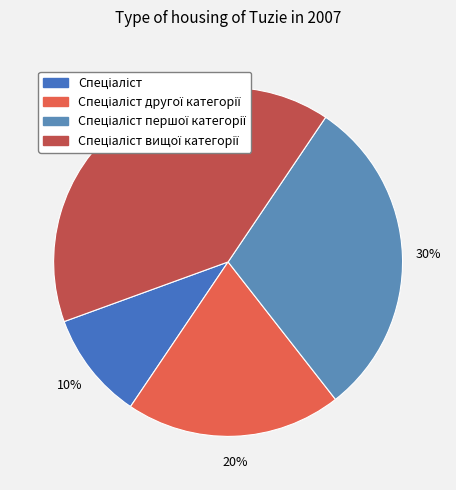

True or false: Спеціаліст першої категорії accounts for 16% of the total.

False